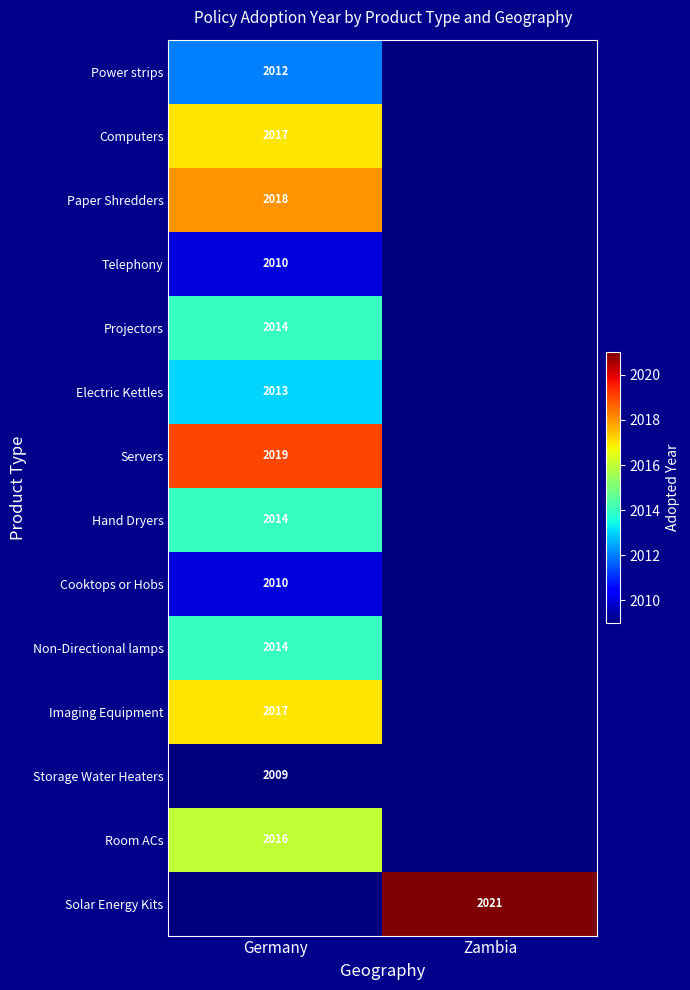

What is the greatest value displayed?

2021.0